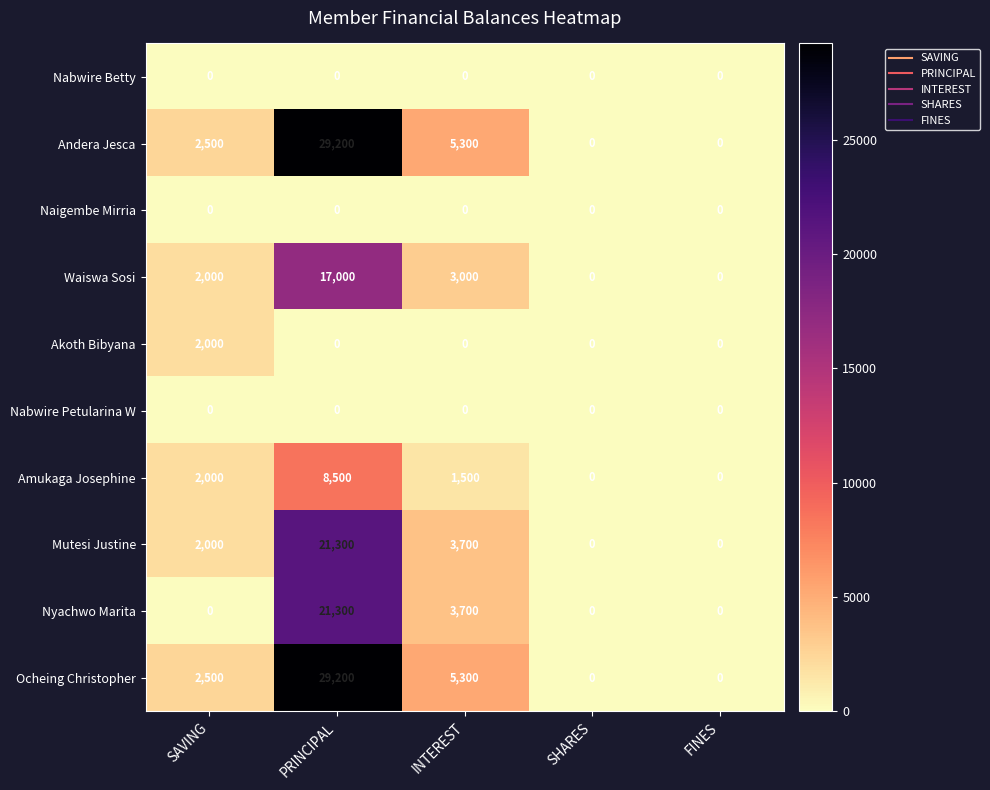

Is the value of Ocheing Christopher at SAVING greater than the value of Akoth Bibyana at SHARES?

Yes